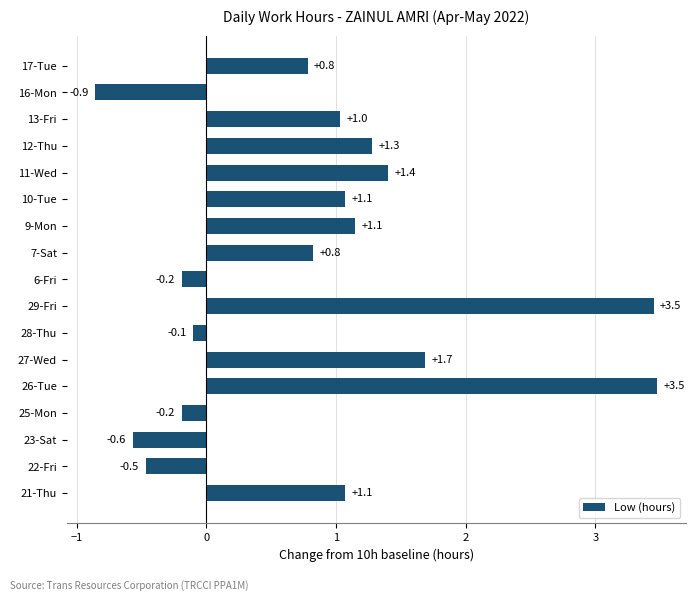

What is the difference between the values at 28-Thu and 21-Thu?

1.2